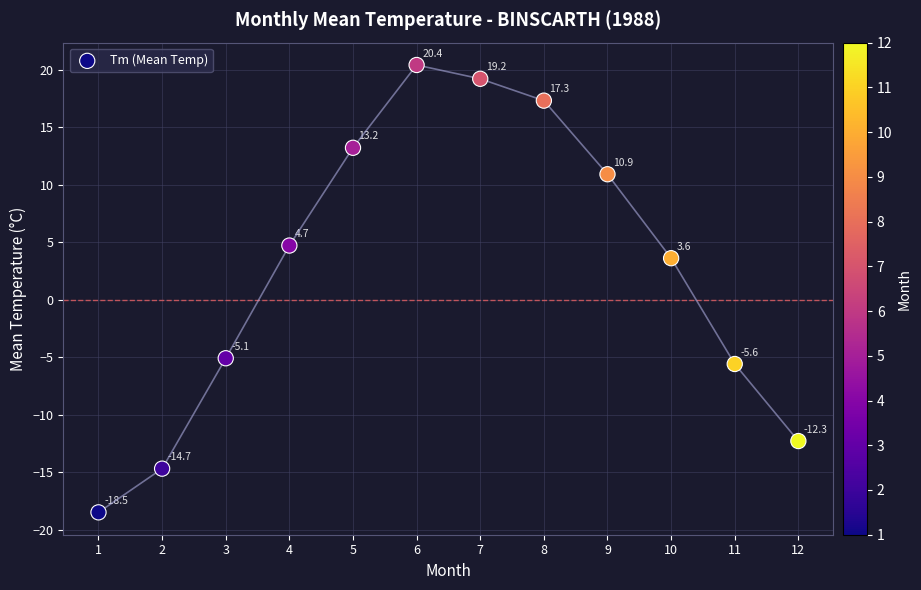

What is the range of X values (max minus min)?

11.0